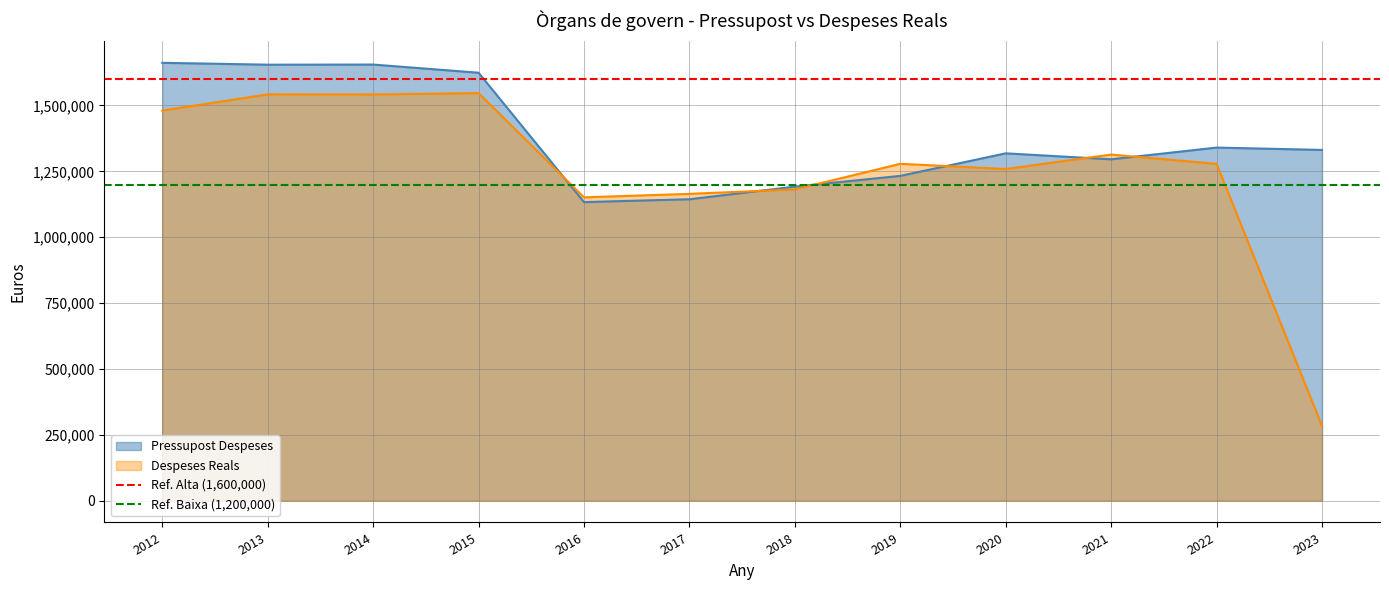

What is the approximate value of Pressupost Despeses at 2015?

1624413.0